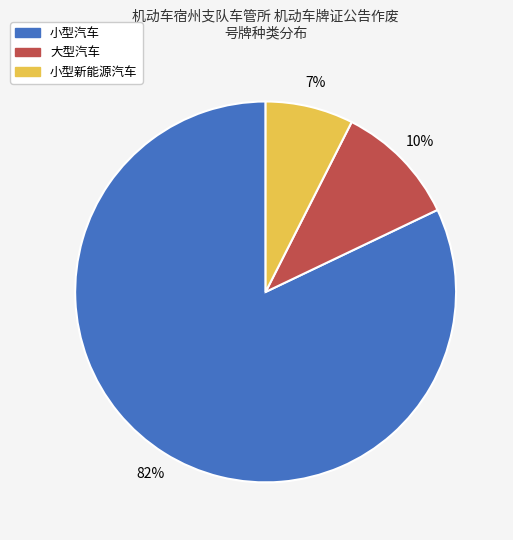

To the nearest percent, what percentage of the pie is 小型新能源汽车?

7%